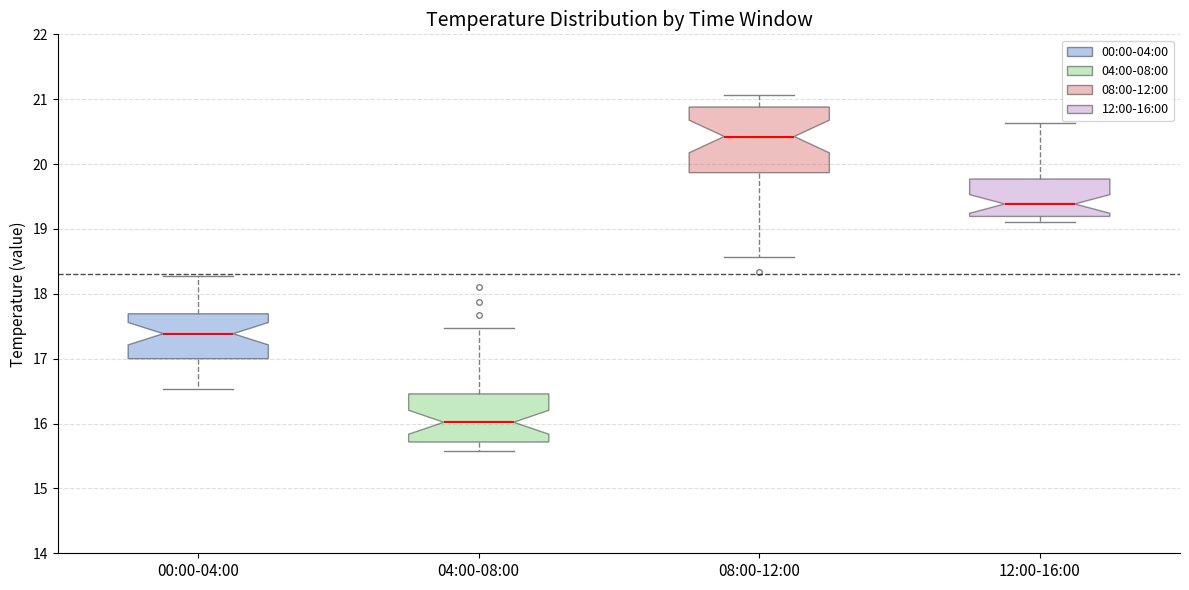

Reading left to right, read every box against the y-axis: the position of its median line, the range the box covers, and the ends of its whiskers. The values are not printed on the chart, so give them approximately, as read against the axis.

00:00-04:00: median 17.4, box 17.0 to 17.7, whiskers 16.5 to 18.3
04:00-08:00: median 16.0, box 15.7 to 16.5, whiskers 15.6 to 17.5
08:00-12:00: median 20.4, box 19.9 to 20.9, whiskers 18.6 to 21.1
12:00-16:00: median 19.4, box 19.2 to 19.8, whiskers 19.1 to 20.6